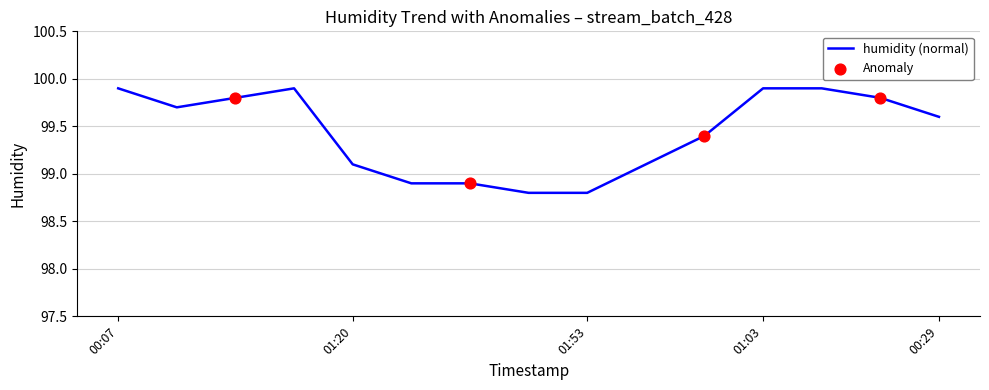

What is the maximum value shown in the chart?

99.9